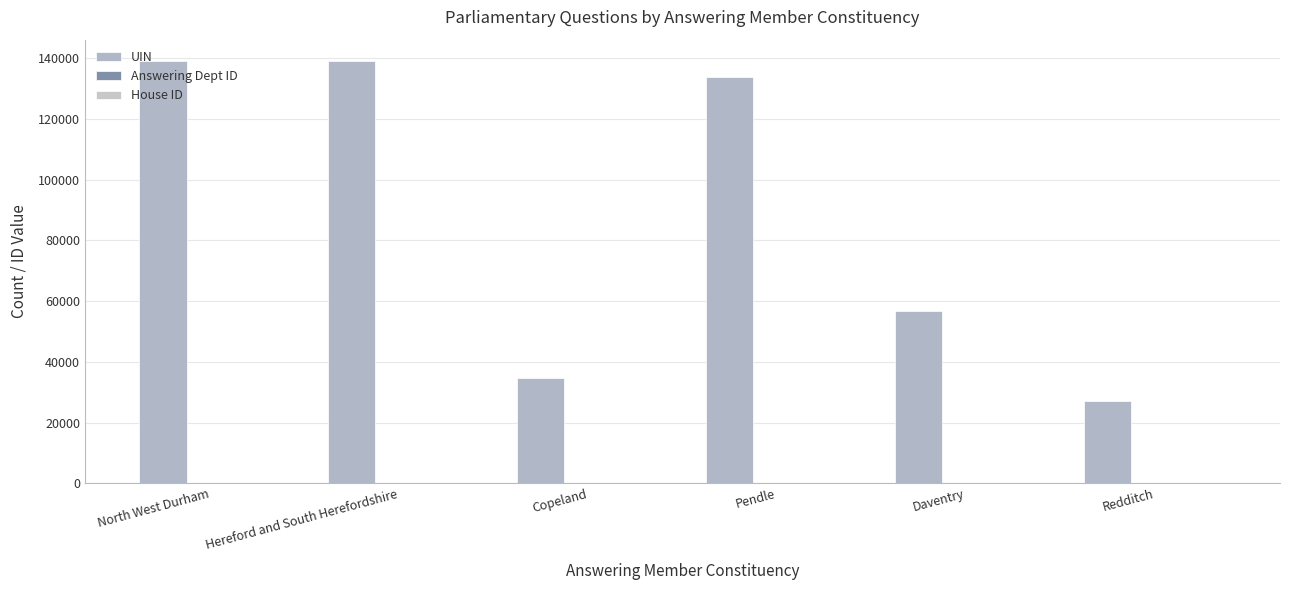

How many groups of bars are there?

6